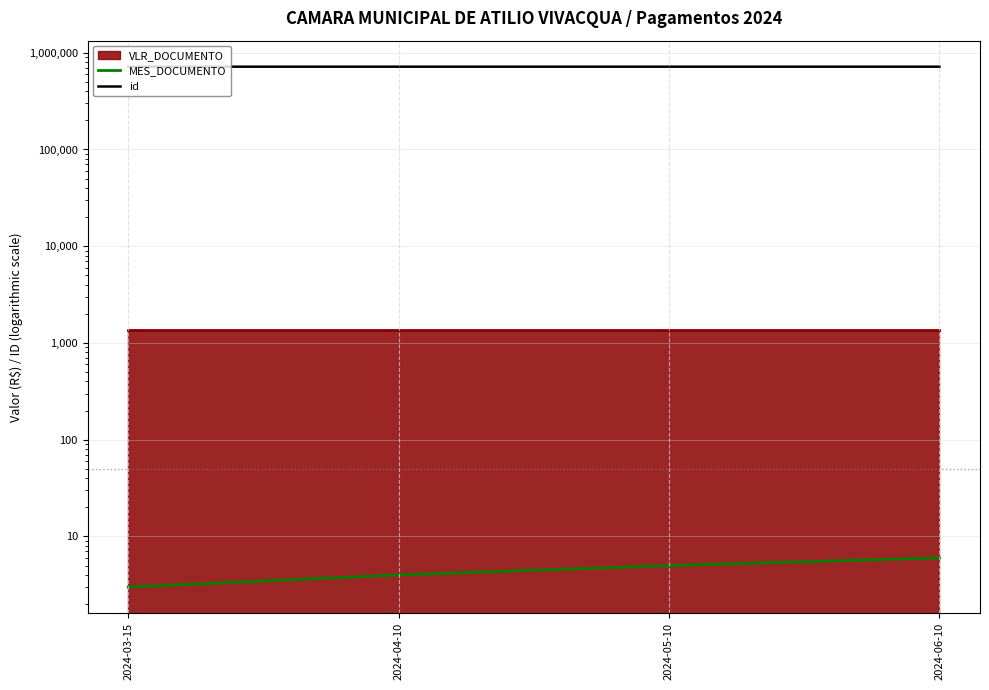

Which series changed the most between 2024-04-10 and 2024-06-10?

id